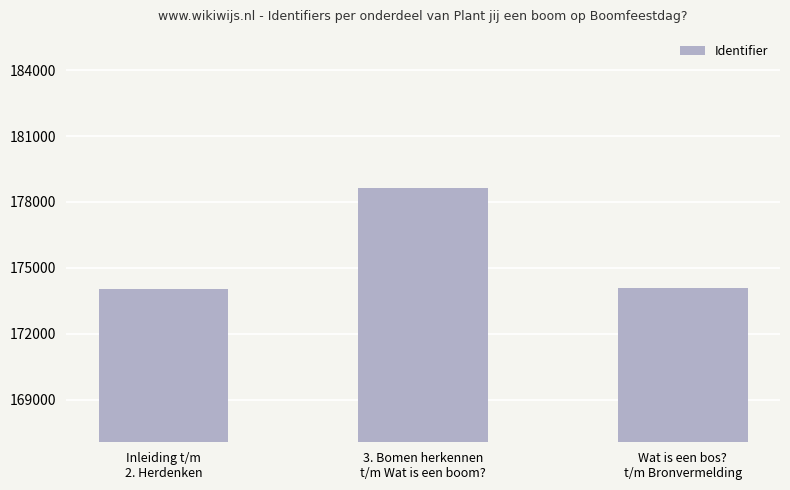

Which category has the highest value across all series?

3. Bomen herkennen
t/m Wat is een boom?